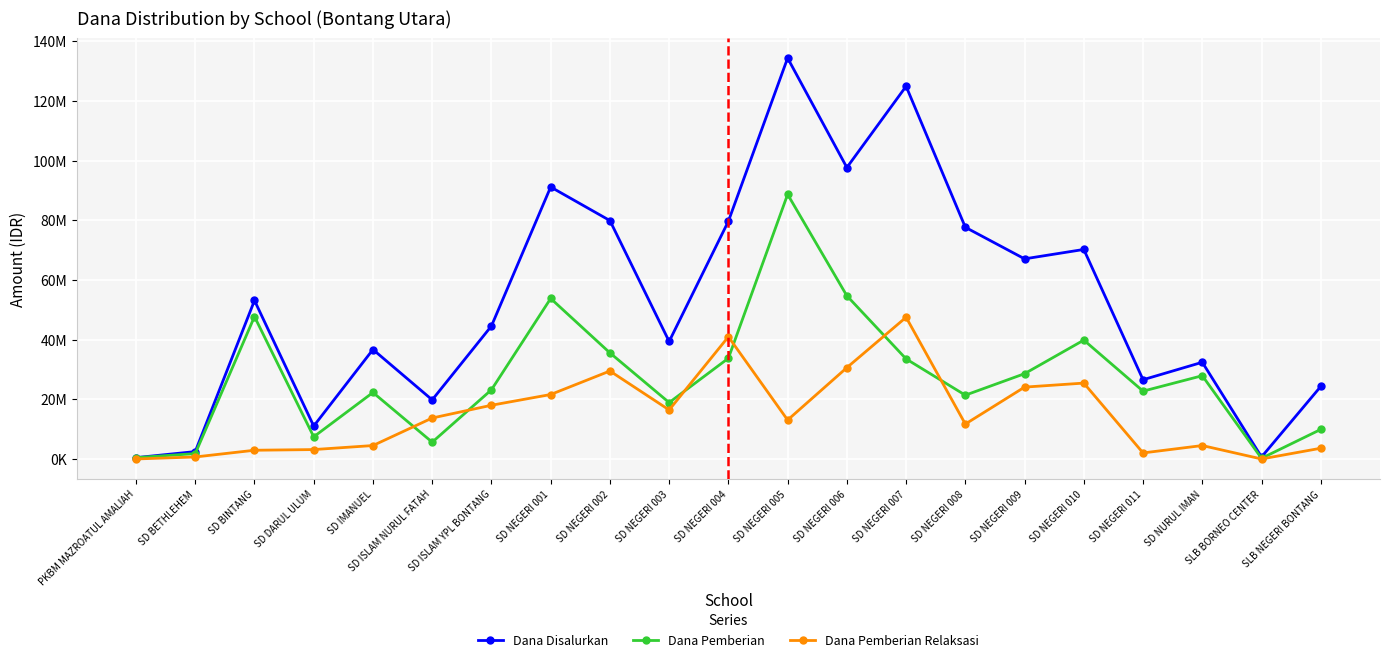

At which label is Dana Disalurkan closest to 67387500?

SD NEGERI 009